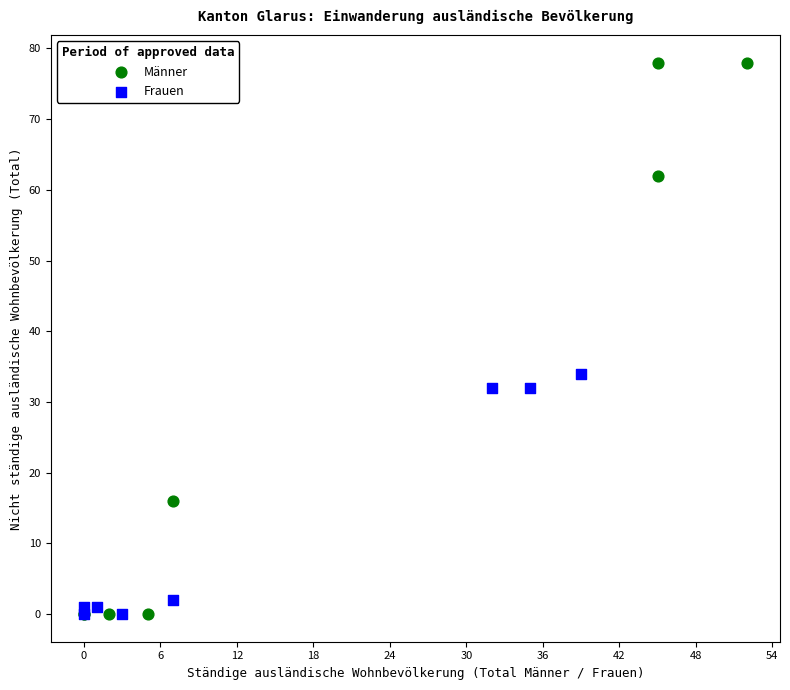

Which series has the widest spread of Y values?

Männer